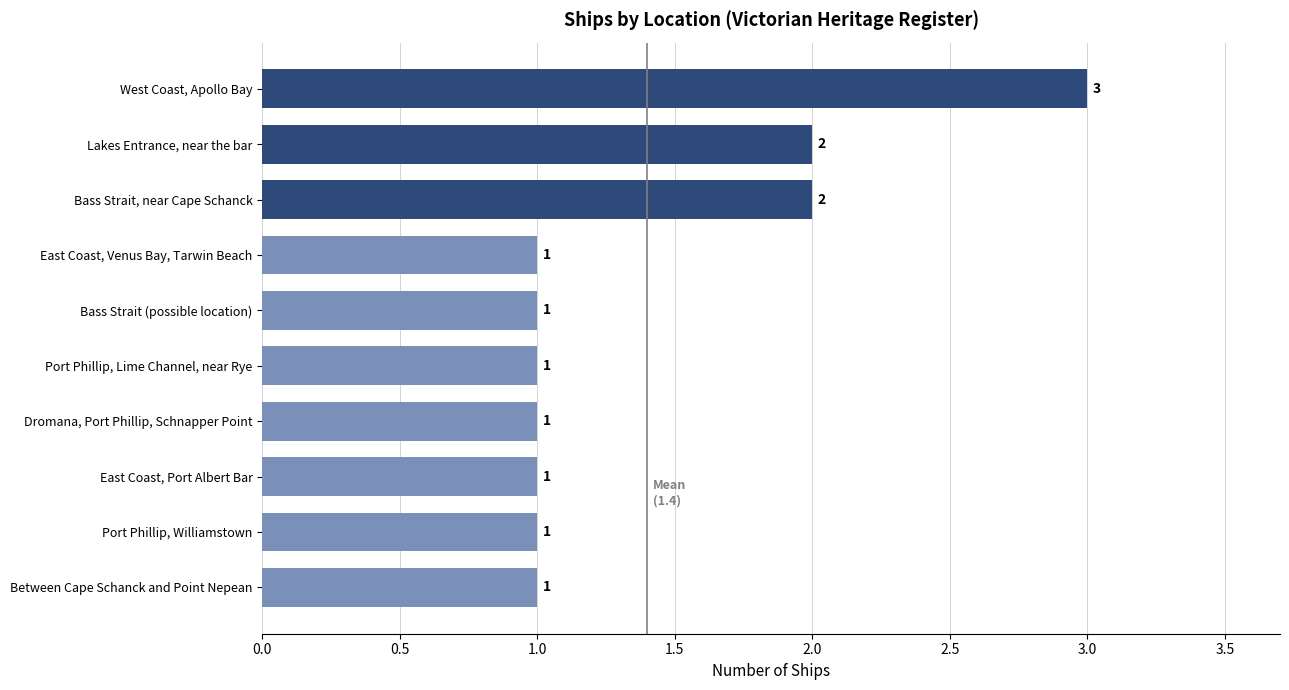

What is the smallest value displayed?

1